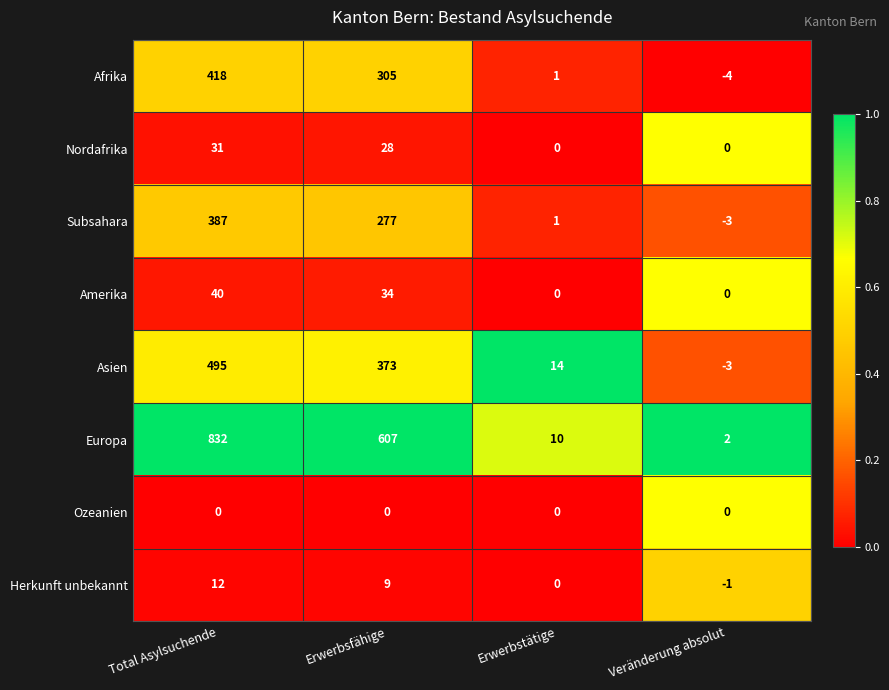

List the series in order of their peak value, lowest first.

Ozeanien, Herkunft unbekannt, Nordafrika, Amerika, Subsahara, Afrika, Asien, Europa